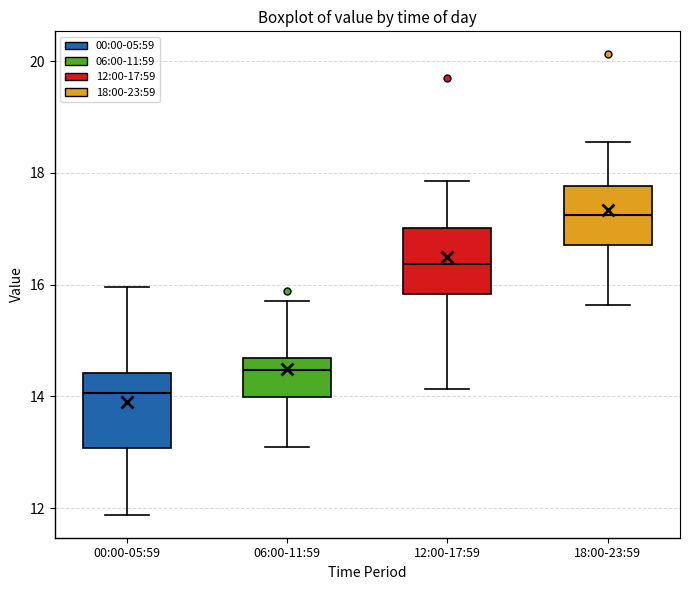

Reading left to right, read every box against the y-axis: the position of its median line, the range the box covers, and the ends of its whiskers. The values are not printed on the chart, so give them approximately, as read against the axis.

00:00-05:59: median 14.0, box 13.0 to 14.4, whiskers 11.8 to 16.0
06:00-11:59: median 14.4, box 14.0 to 14.6, whiskers 13.2 to 15.8
12:00-17:59: median 16.4, box 15.8 to 17.0, whiskers 14.2 to 17.8
18:00-23:59: median 17.2, box 16.8 to 17.8, whiskers 15.6 to 18.6